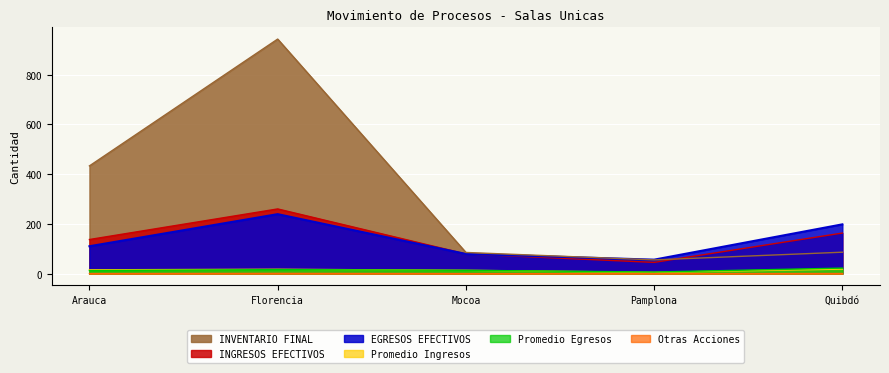

Where is the first local minimum for Promedio Egresos?

Pamplona